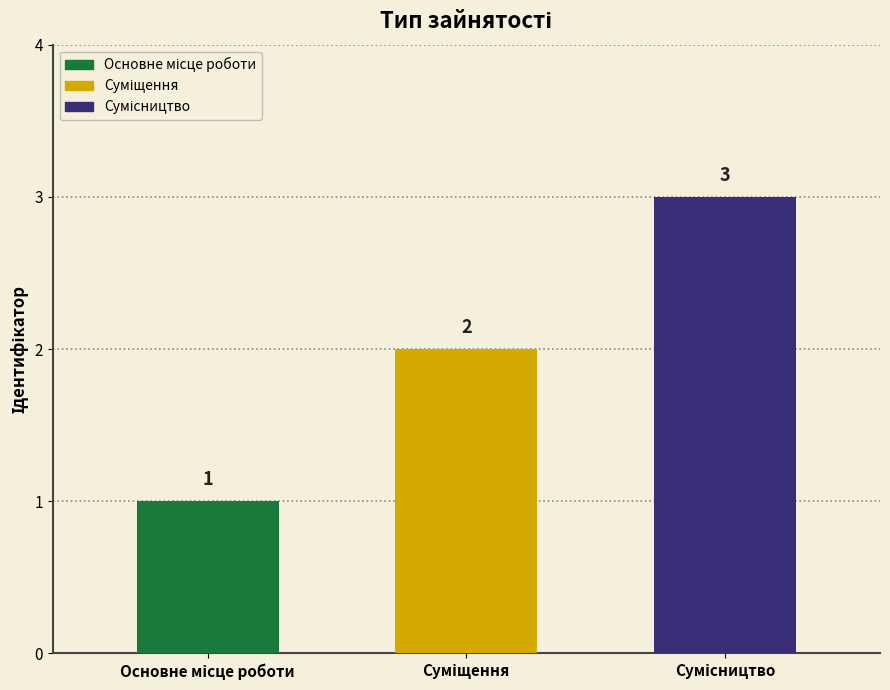

Between Сумісництво and Основне місце роботи, which is larger?

Сумісництво